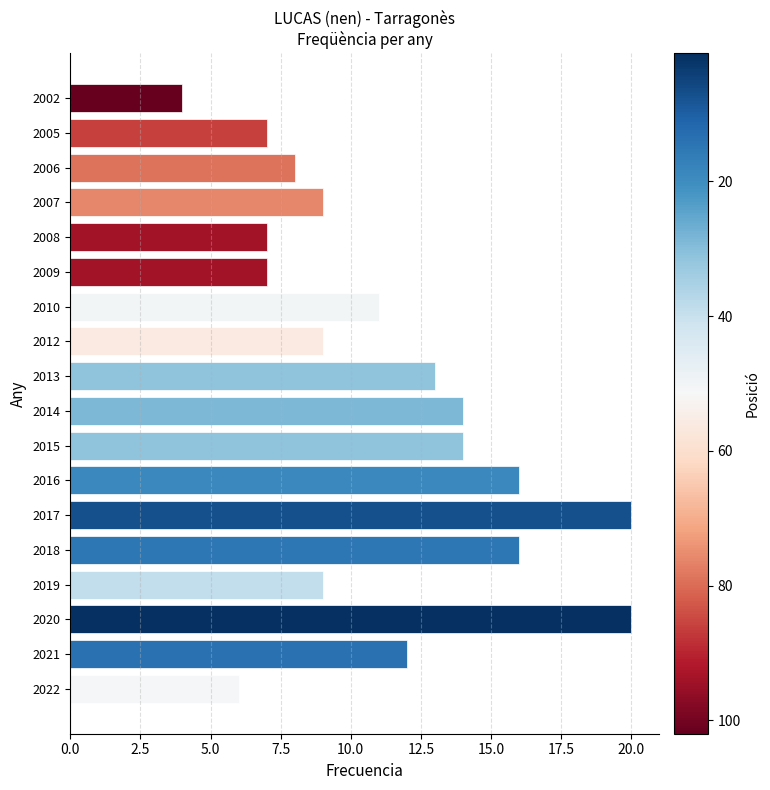

Approximately how many times larger is the value at 2005 compared to 2008?

1.0